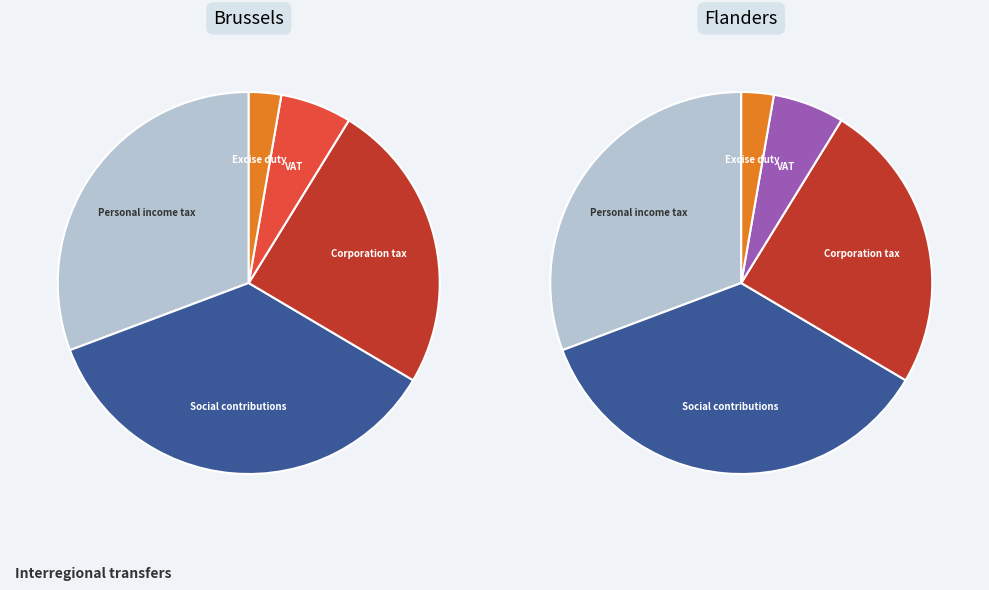

Count the number of slices in the pie.

5